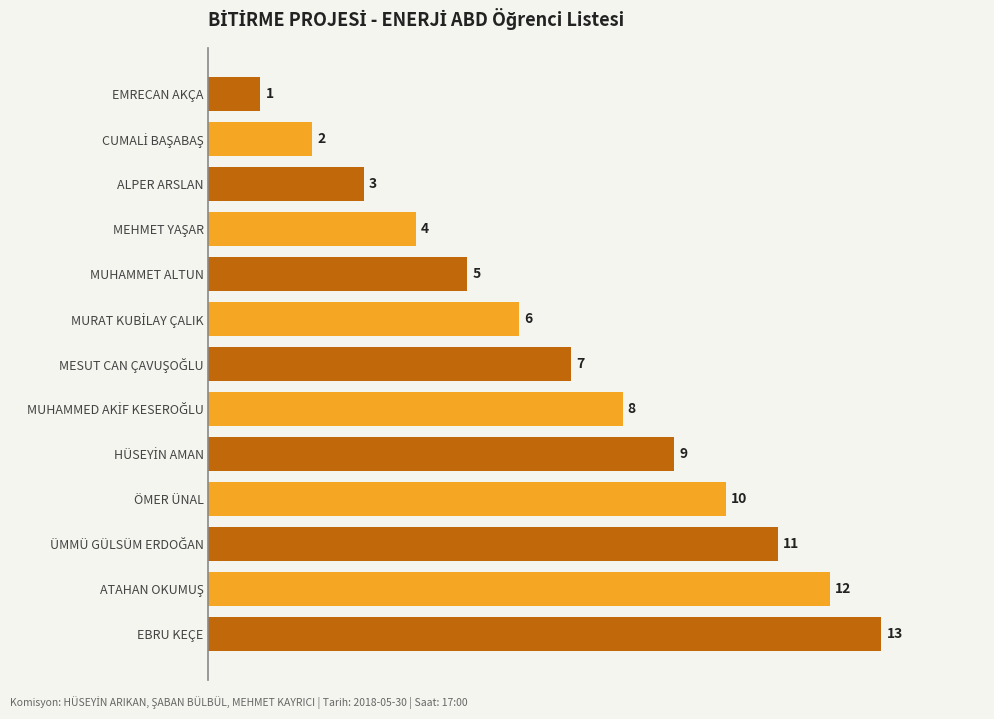

The value at EMRECAN AKÇA is 1. True or false?

True